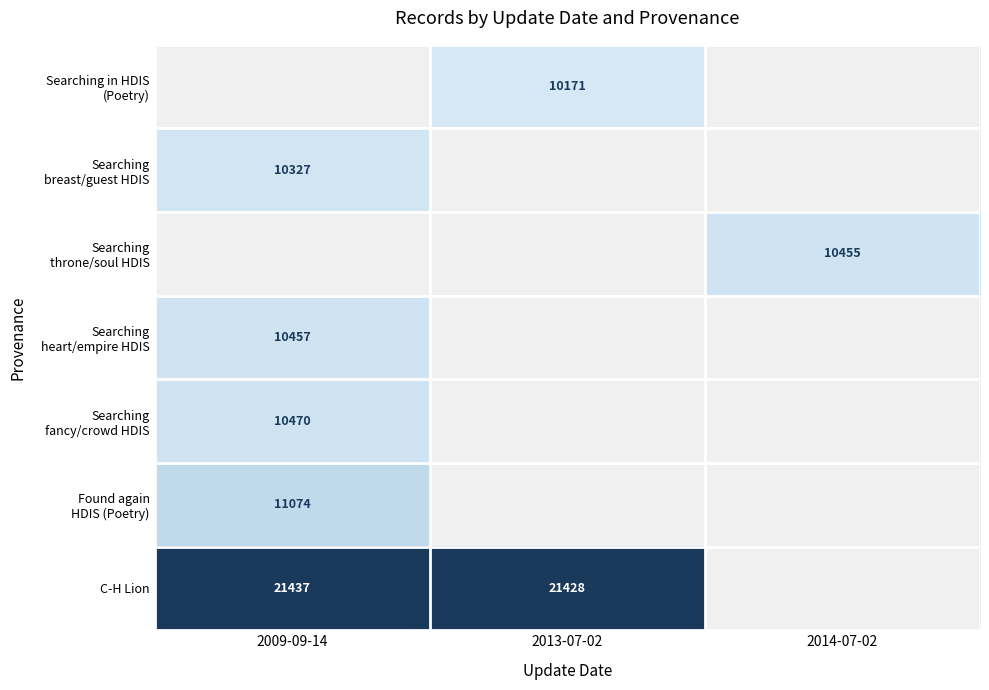

The C-H Lion series shows 21437 at 2009-09-14. True or false?

True